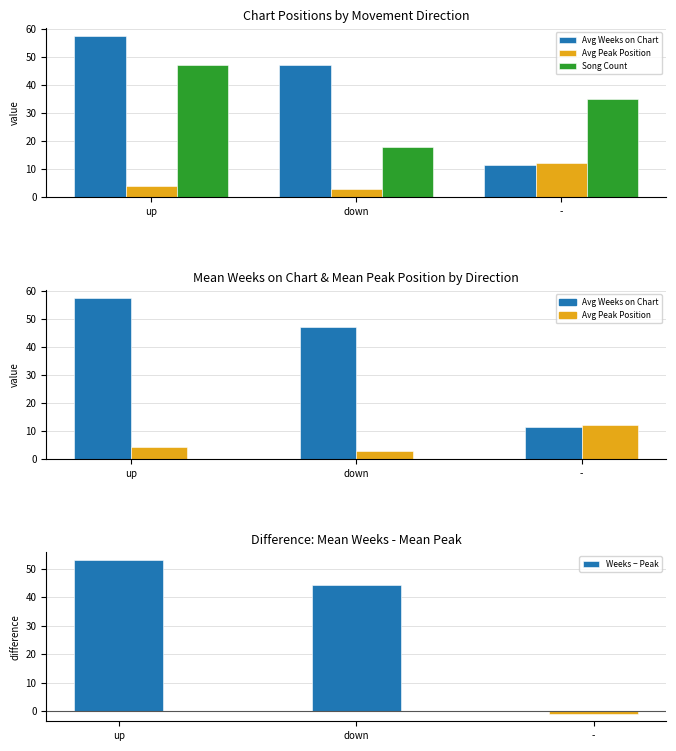

What is the sum of the Weeks − Peak values at down and up?

97.3